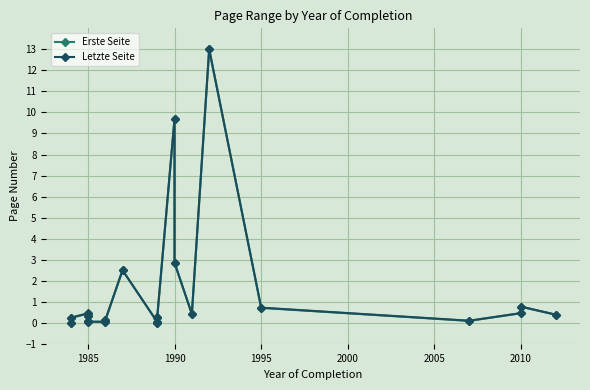

Which series has the widest spread of values?

Erste Seite